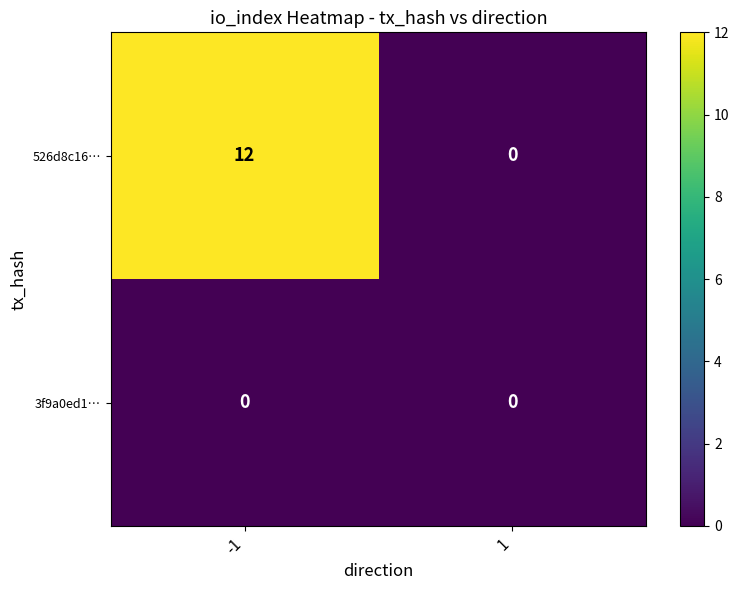

How many series are shown in this chart?

2